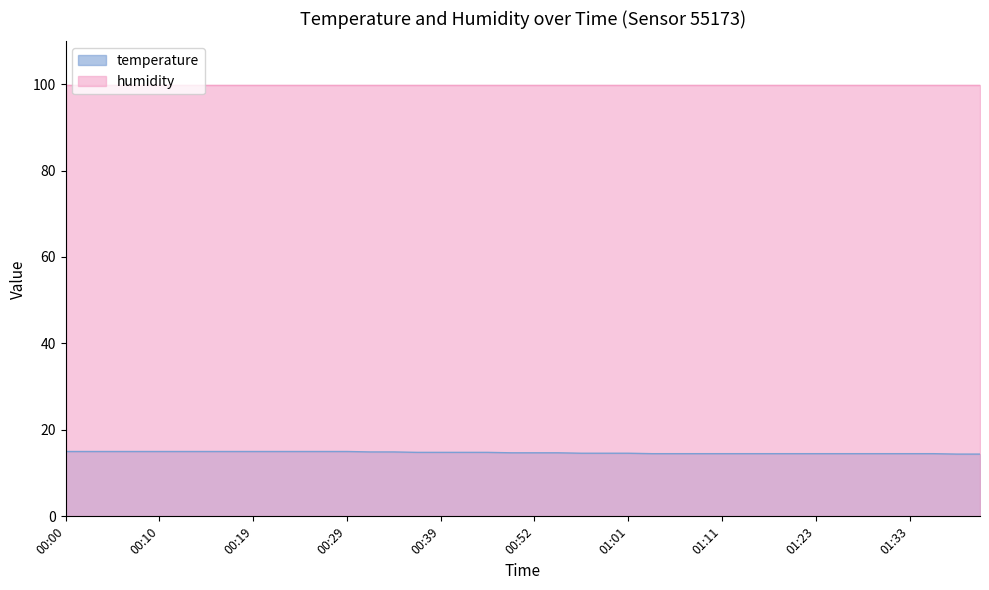

Which category has the highest value across all series?

00:00